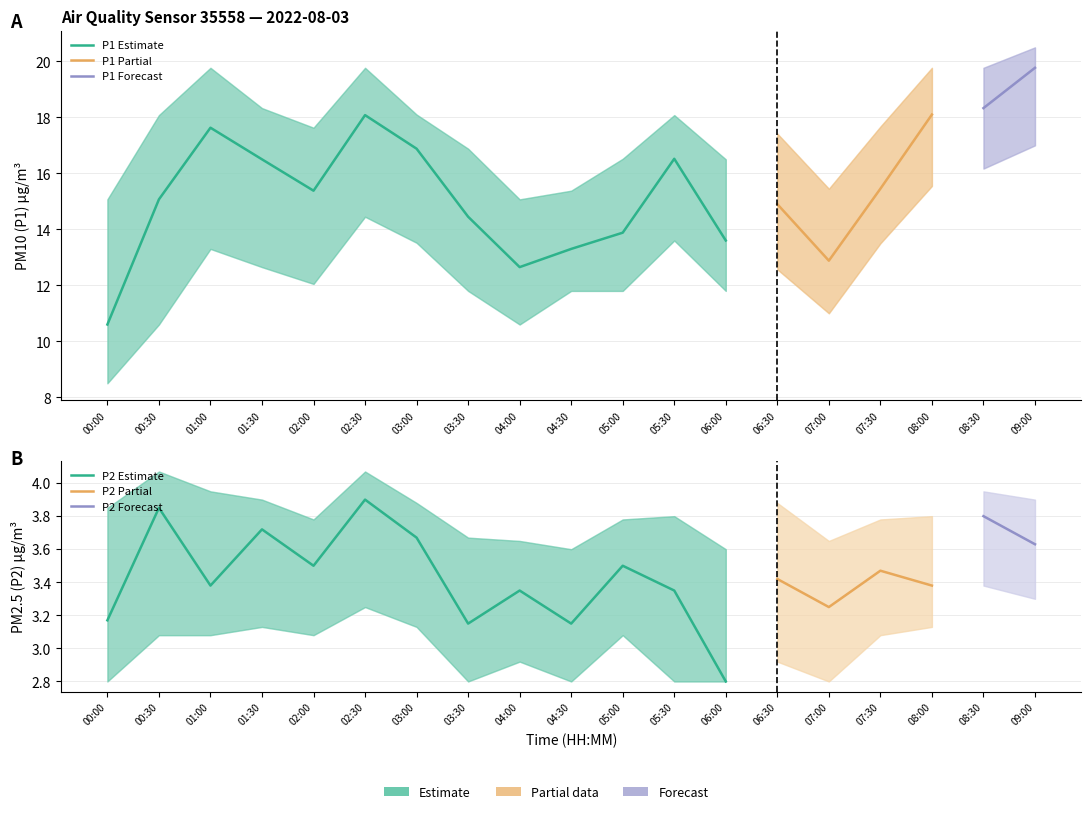

In P2_lower, how many points are higher than both neighbors (excluding endpoints)?

6